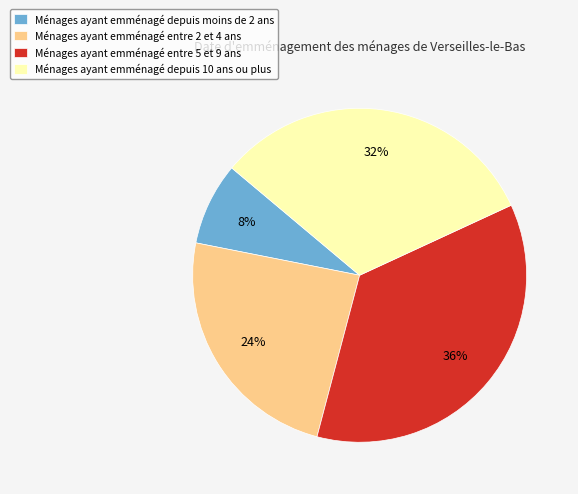

How many segments does this pie chart have?

4